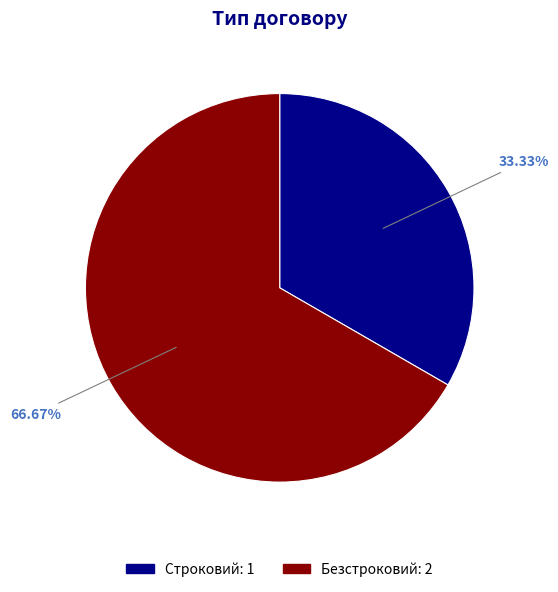

Approximately how many times larger is the value at Безстроковий compared to Строковий?

2.0